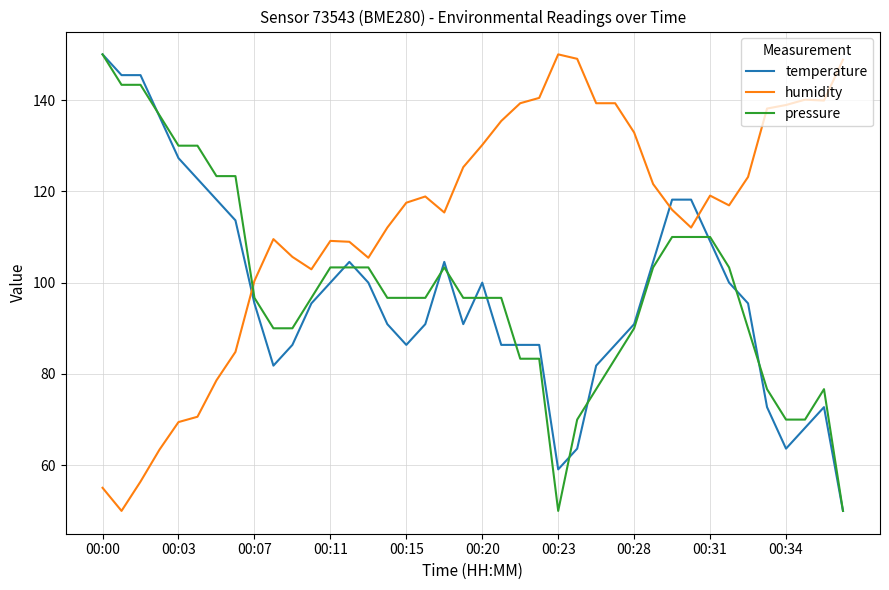

Which series ends up on top after the final intersection of temperature and humidity?

humidity